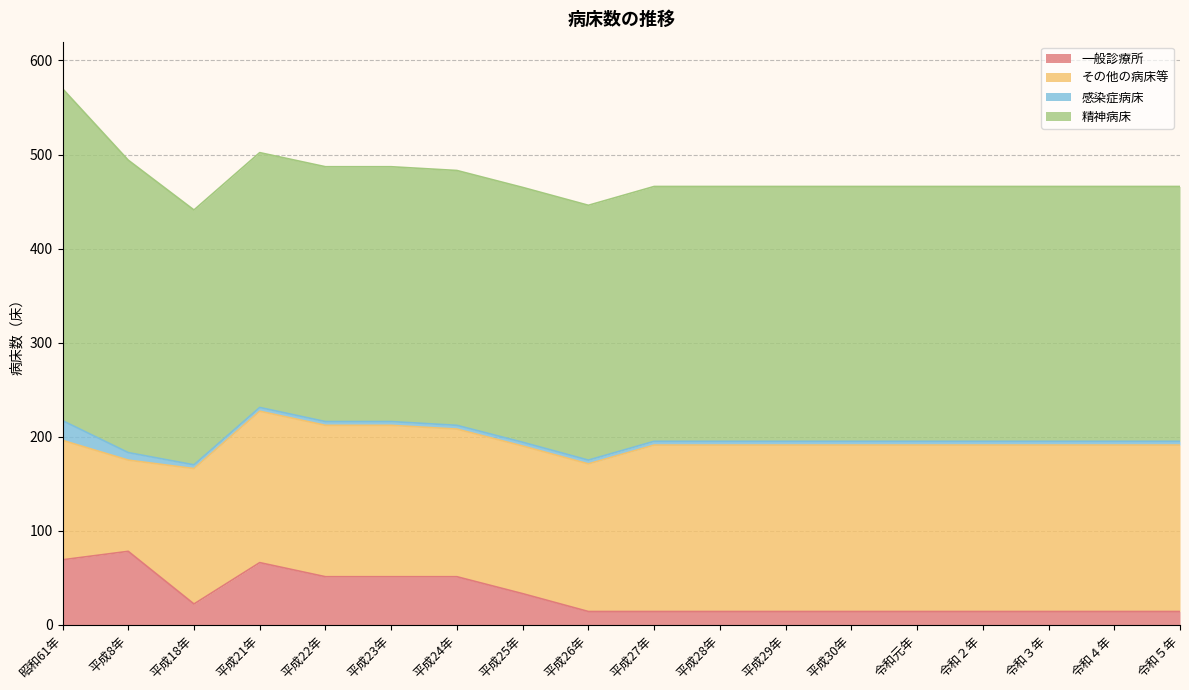

True or false: その他の病床等 has more than 2 points higher than both neighbors.

False